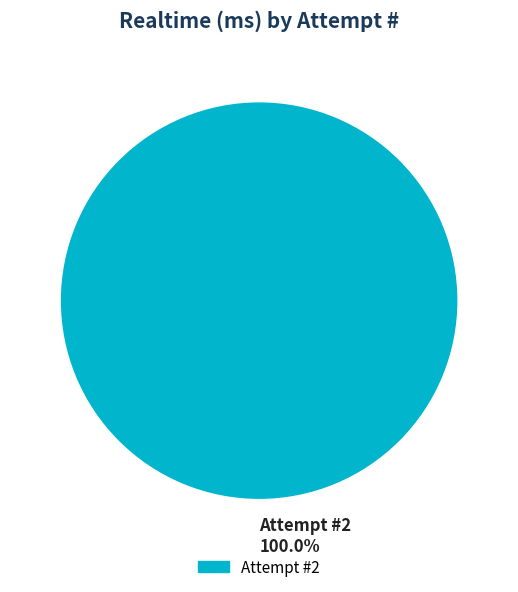

Rank the categories by value from highest to lowest.

Attempt #2